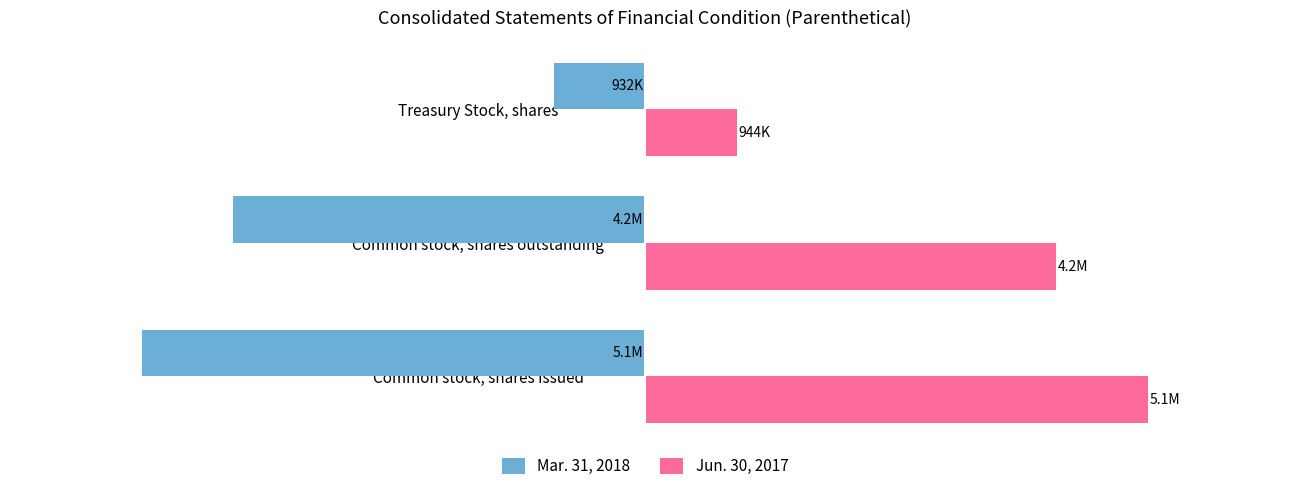

What are all the series names shown in the legend?

Mar. 31, 2018, Jun. 30, 2017